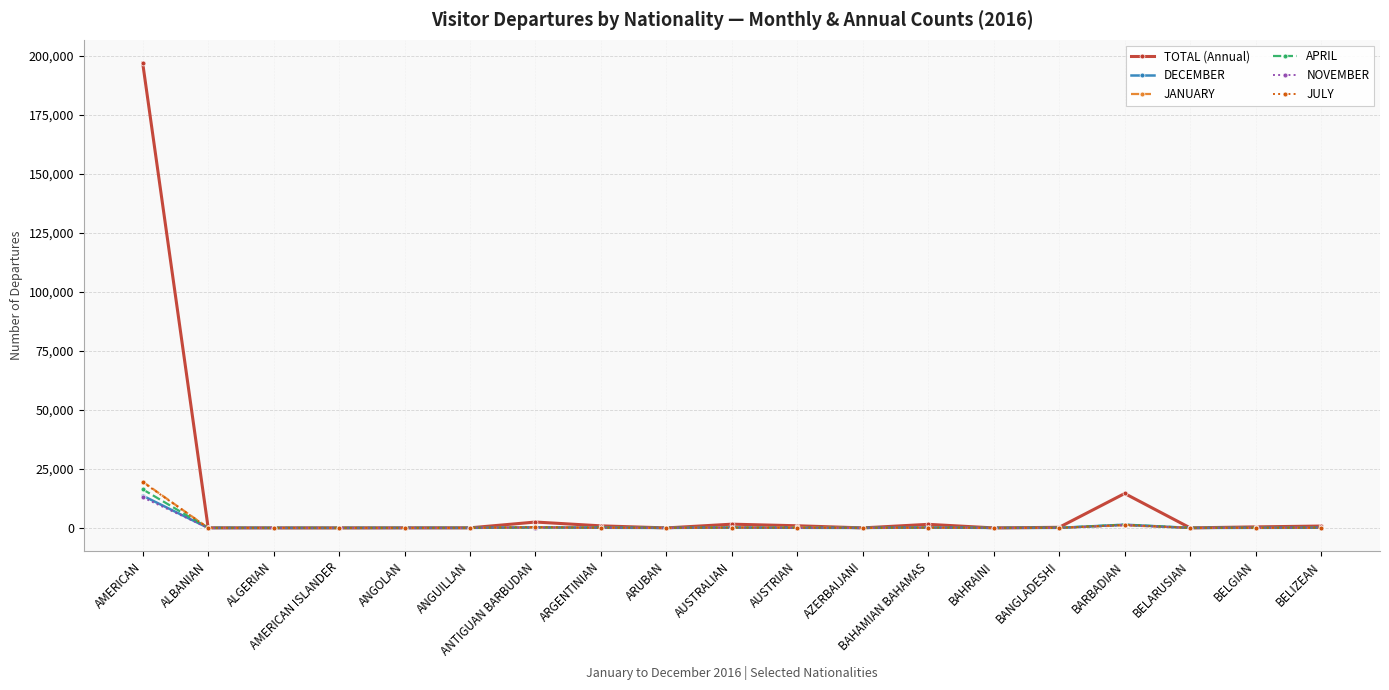

What is the total value across all series at AMERICAN ISLANDER?

2